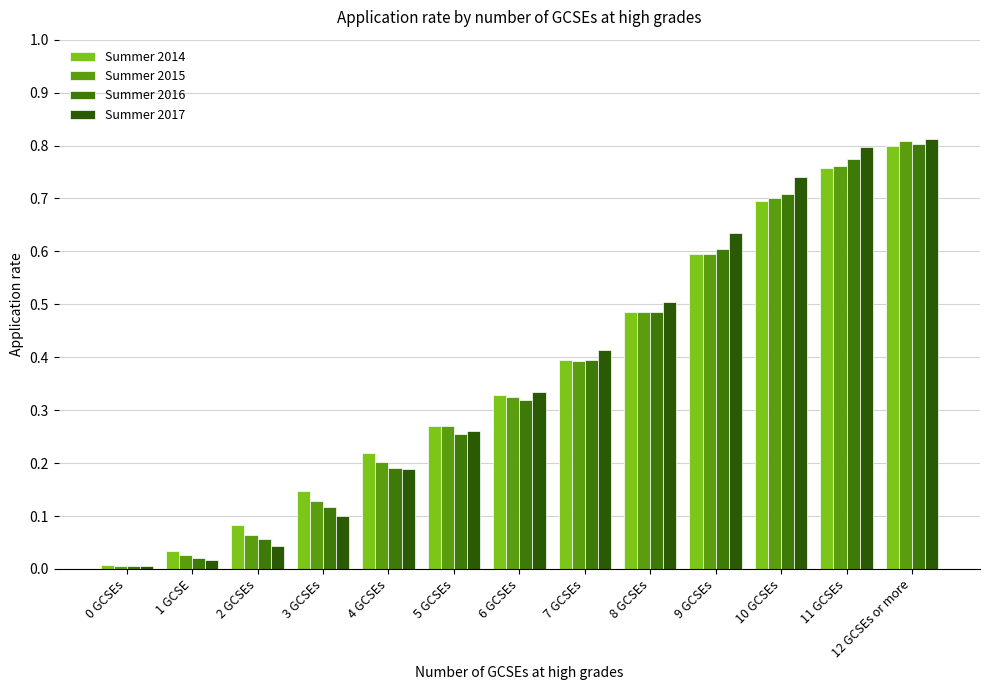

What are all the series names shown in the legend?

Summer 2014, Summer 2015, Summer 2016, Summer 2017